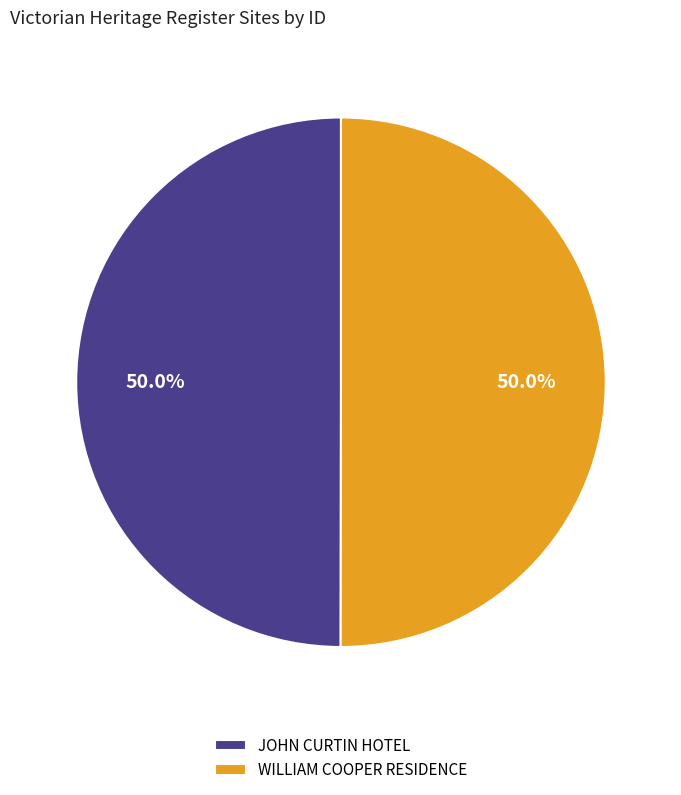

Combined, do WILLIAM COOPER RESIDENCE and JOHN CURTIN HOTEL account for over 50%?

Yes